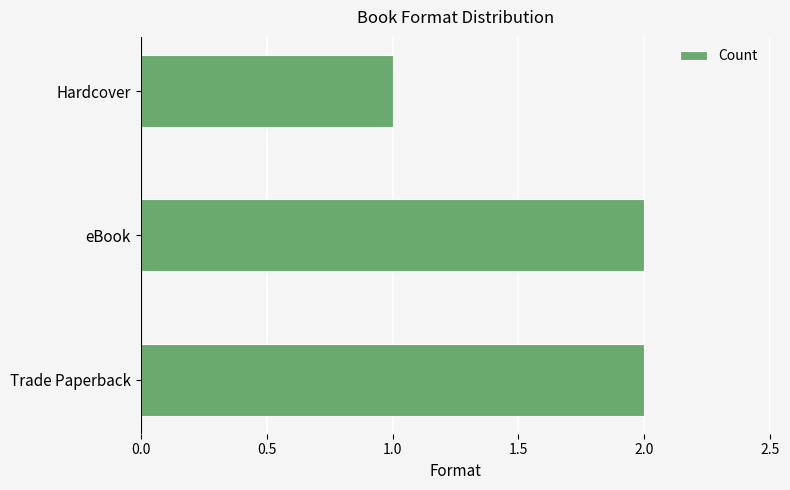

Reading bottom to top, transcribe all the data shown in this chart.

2	2	1